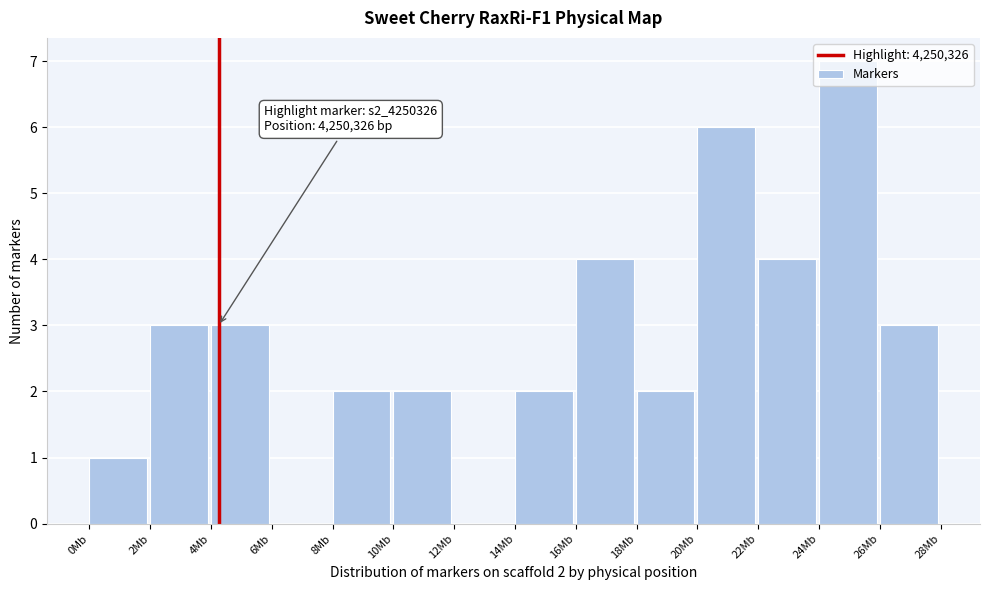

Which label corresponds to the largest value in the chart?

24Mb